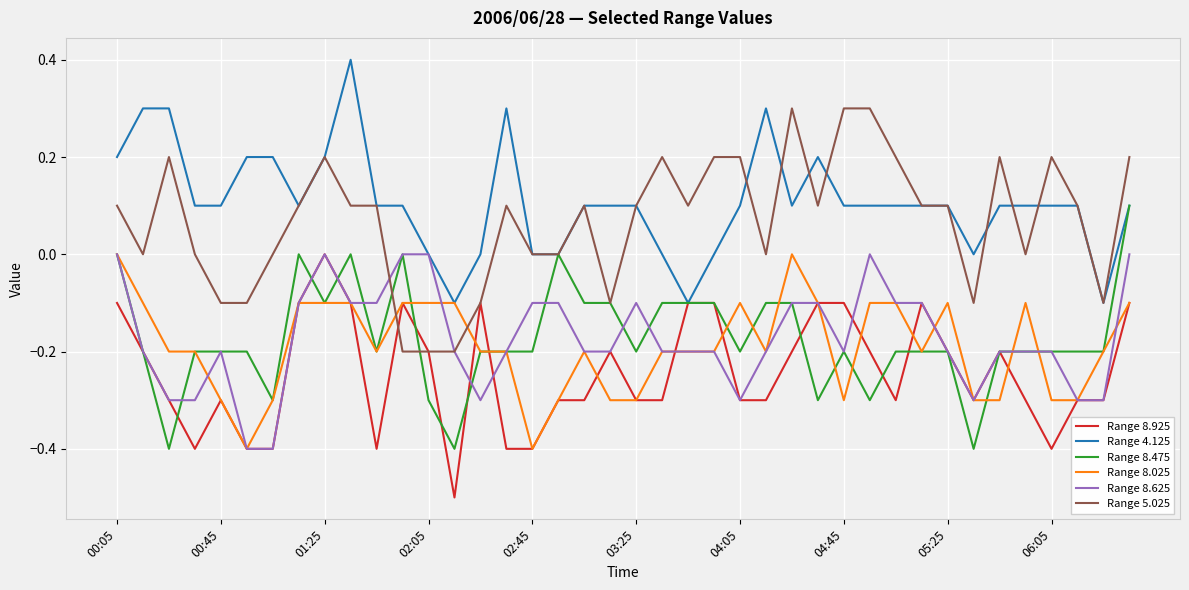

What is the smallest value displayed?

-0.5